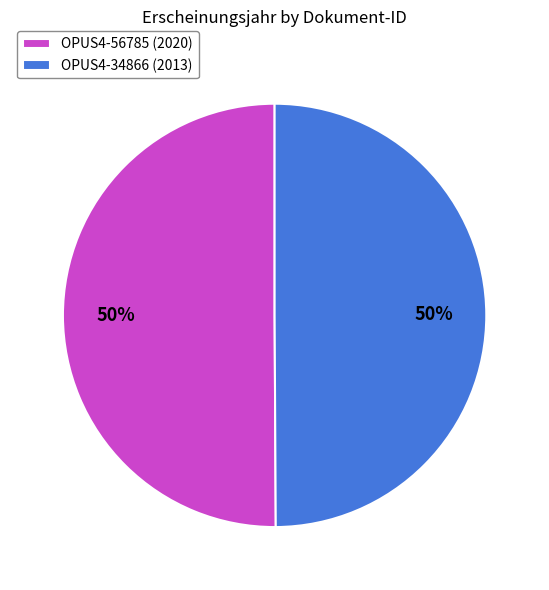

To the nearest percent, what is the average slice percentage?

50%